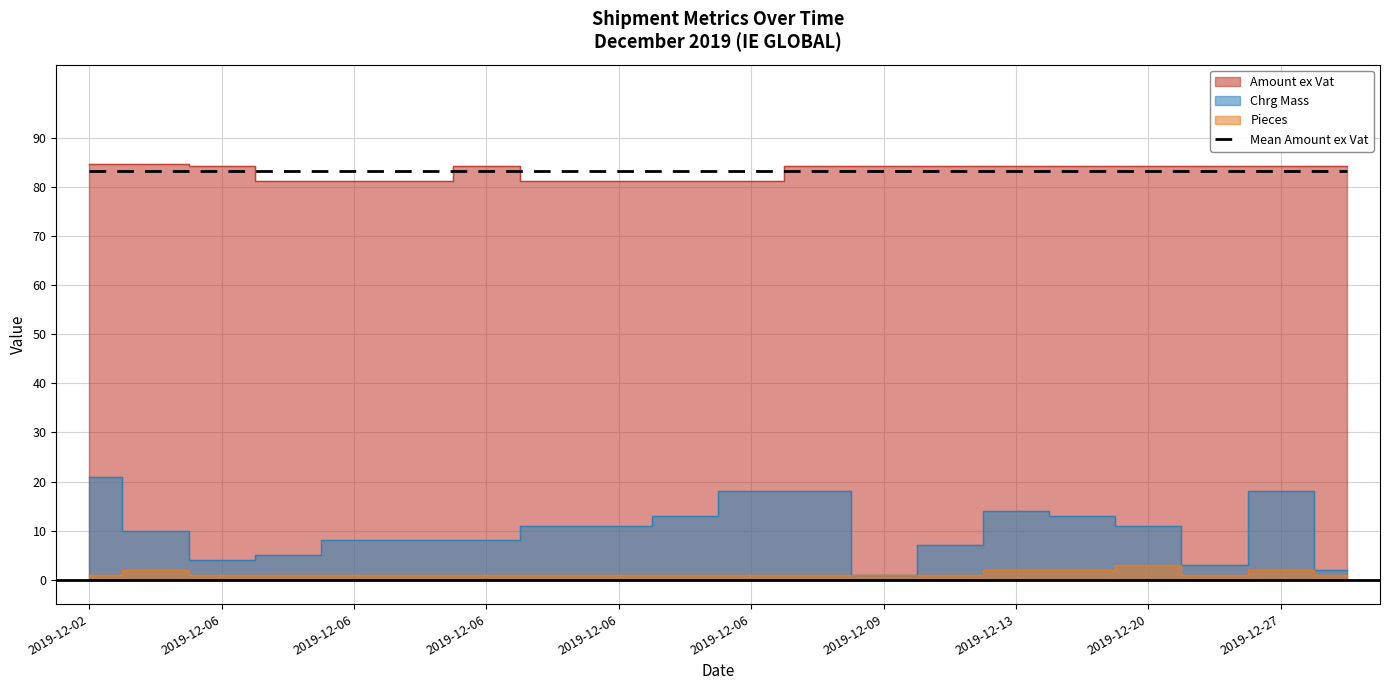

Is the value of Chrg Mass at 2019-12-06 greater than the value of Pieces at 2019-12-06?

Yes